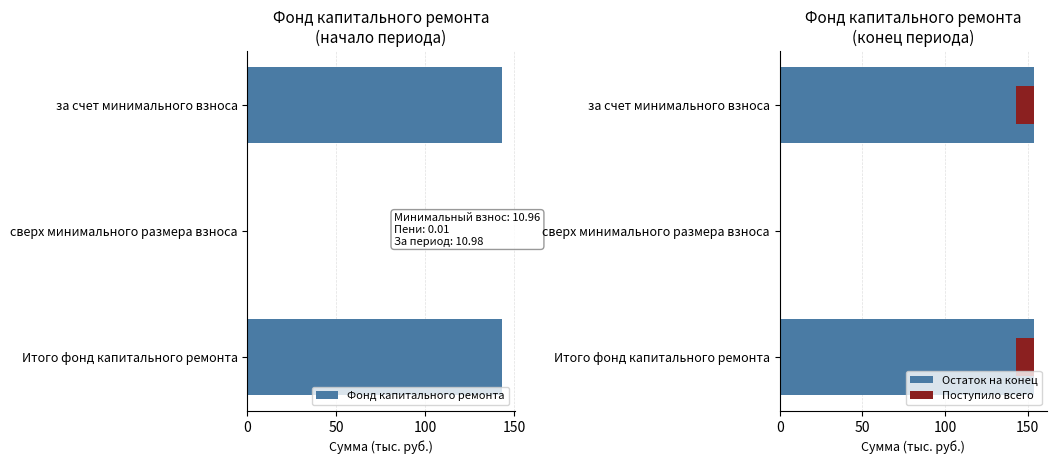

The value of Фонд капитального ремонта at сверх минимального размера взноса is 0.0. True or false?

True